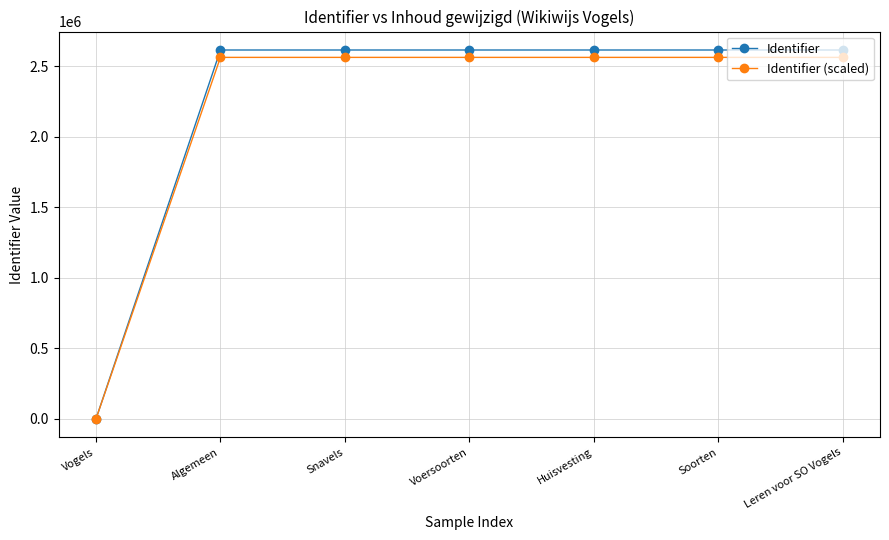

Which series has the widest spread of values?

Identifier